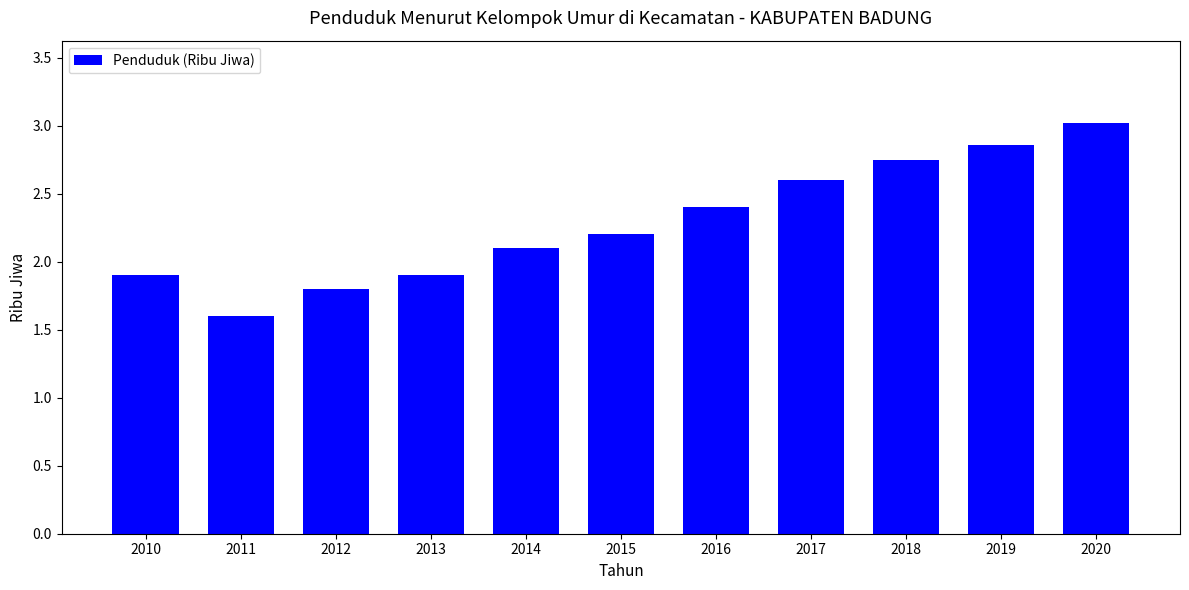

Which label corresponds to the smallest value in the chart?

2011